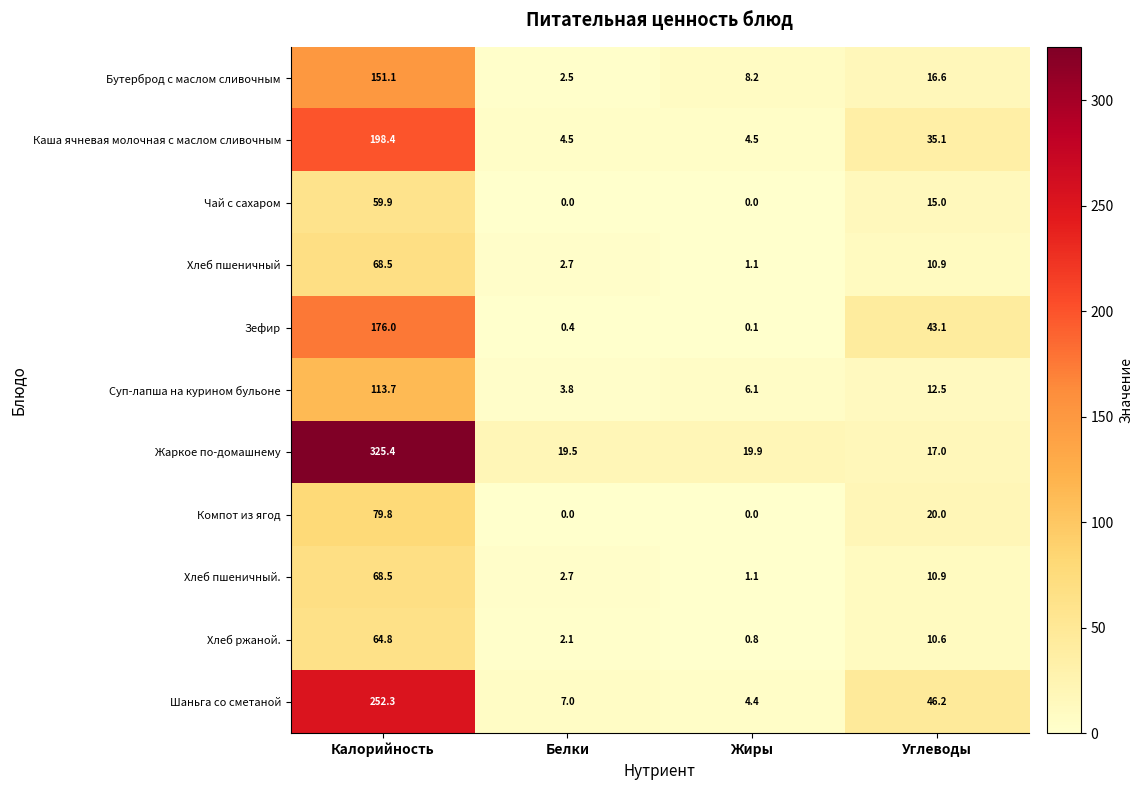

Which series has the largest total across all categories?

Жаркое по-домашнему